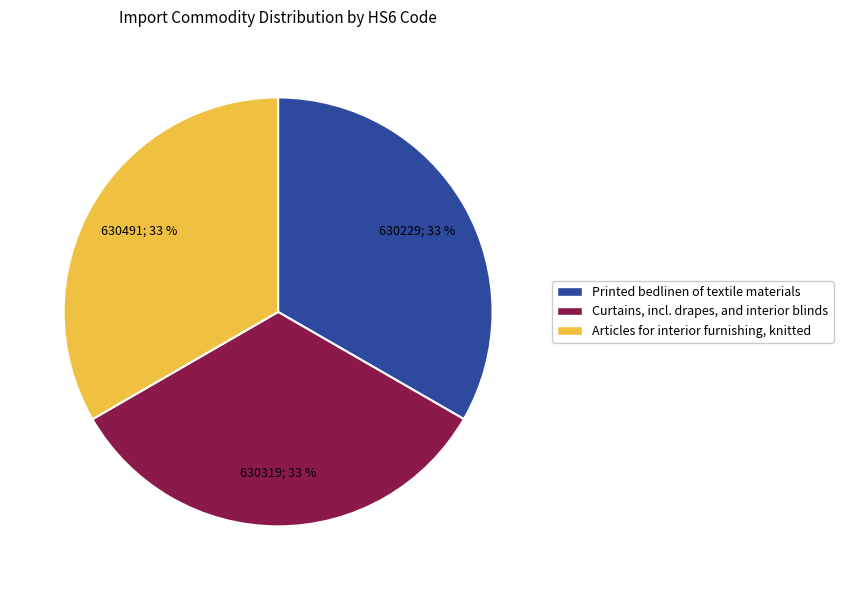

How many slices are in this pie chart?

3